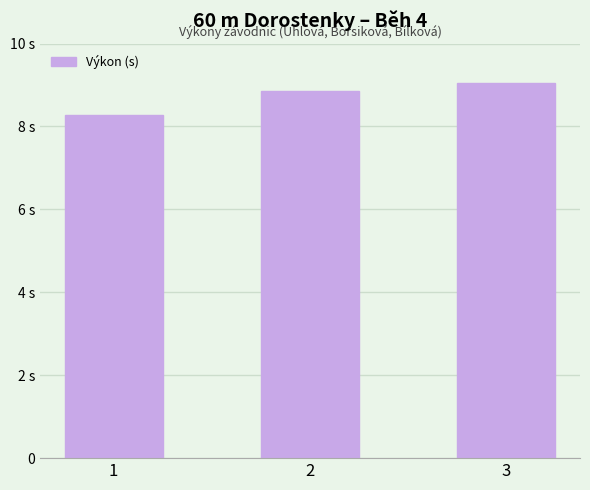

What is the maximum value shown in the chart?

9.1